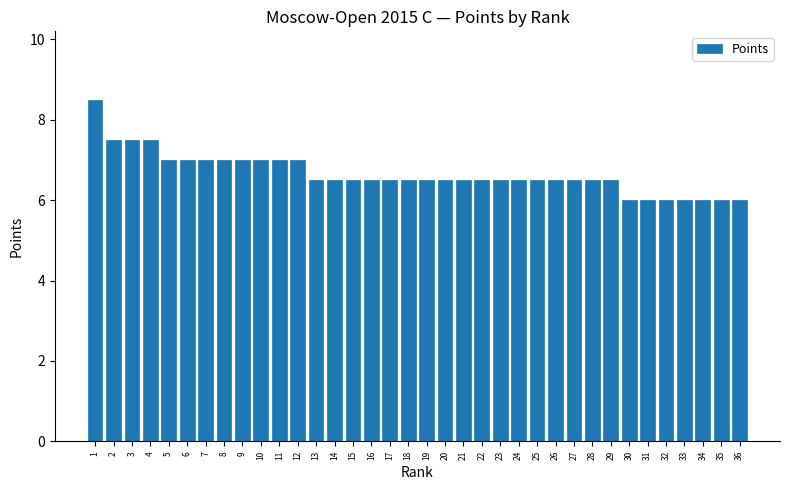

How many data points does each series have?

36